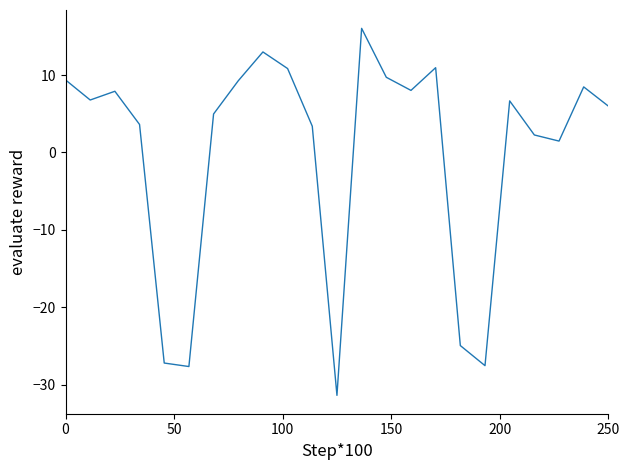

How many positive values are there?

18